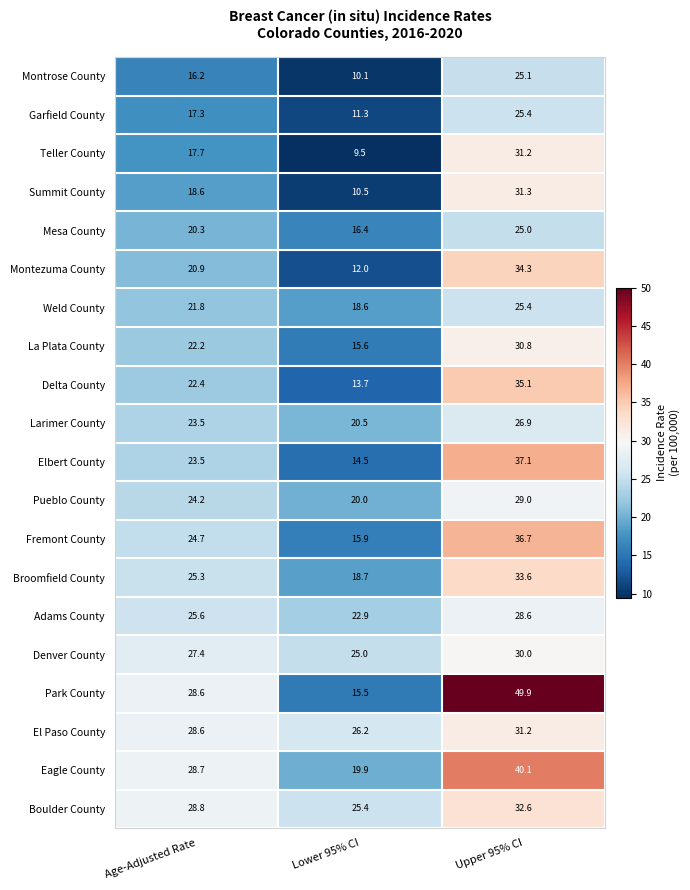

At which category is the sum across all series the highest?

Upper 95% CI